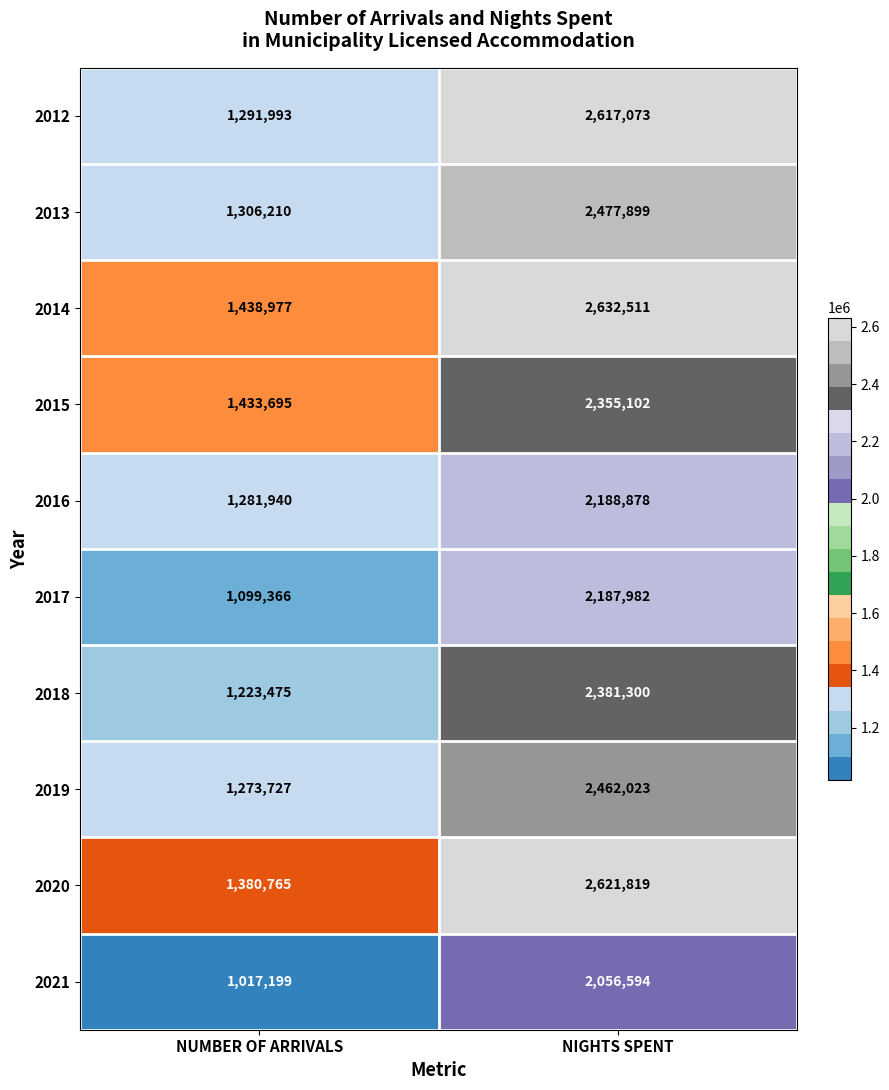

True or false: 2012 has a value of 2155938 at NUMBER OF ARRIVALS.

False